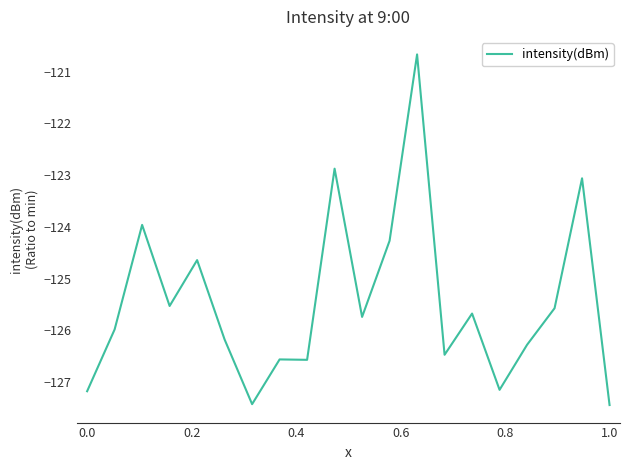

What is the difference between the maximum and minimum values?

6.8